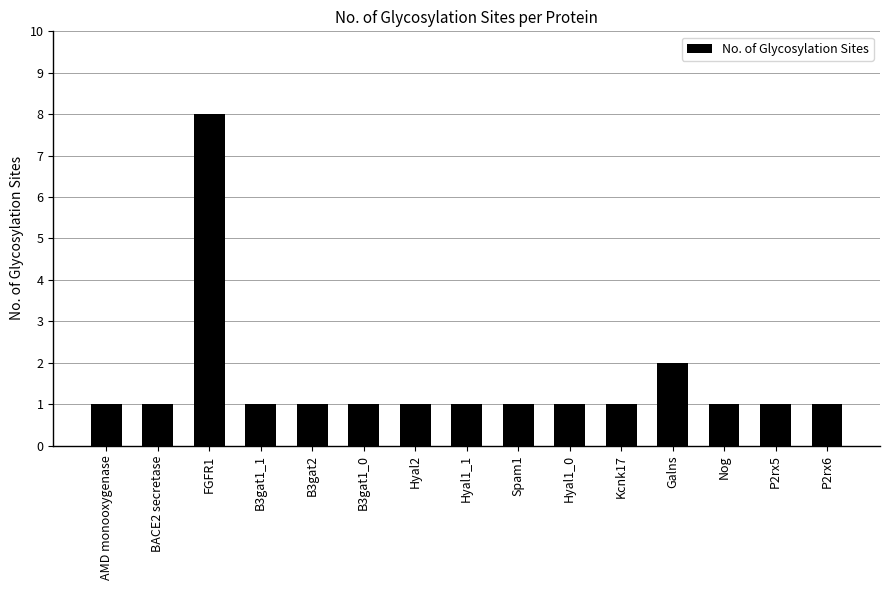

True or false: the data shows 0 at B3gat2.

False